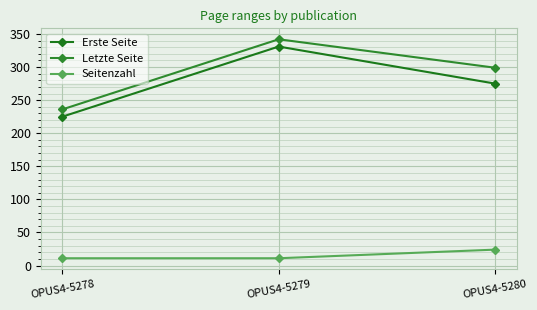

Reading left to right, transcribe all the data shown in this chart.

Erste Seite: 225	331	275
Letzte Seite: 236	342	299
Seitenzahl: 11	11	24